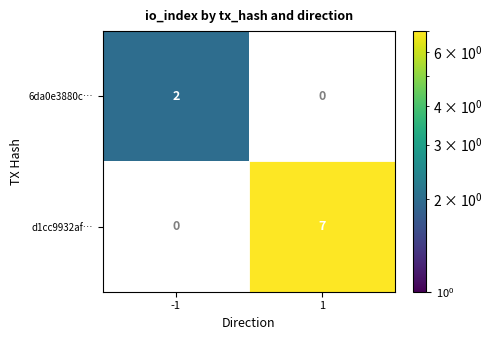

How many data points does each series have?

2